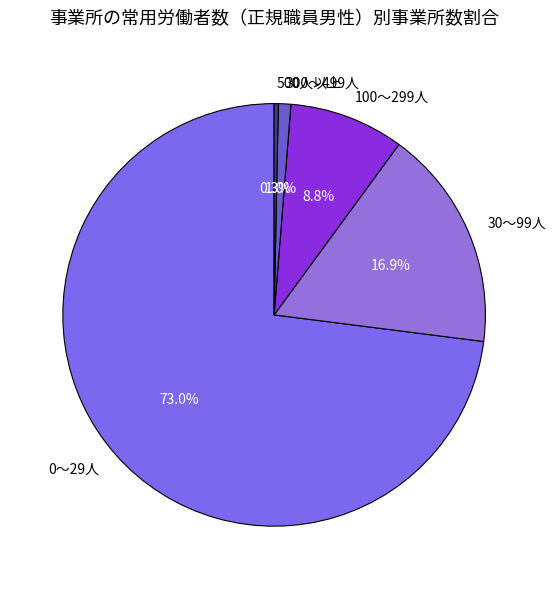

Which slice is the smallest?

500人以上